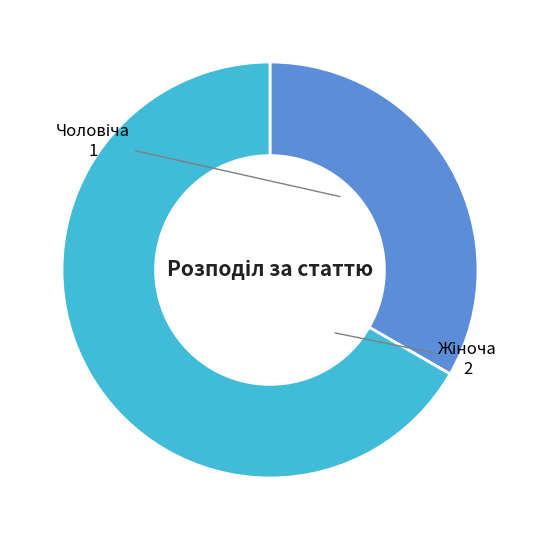

Does any single category account for the majority?

Yes